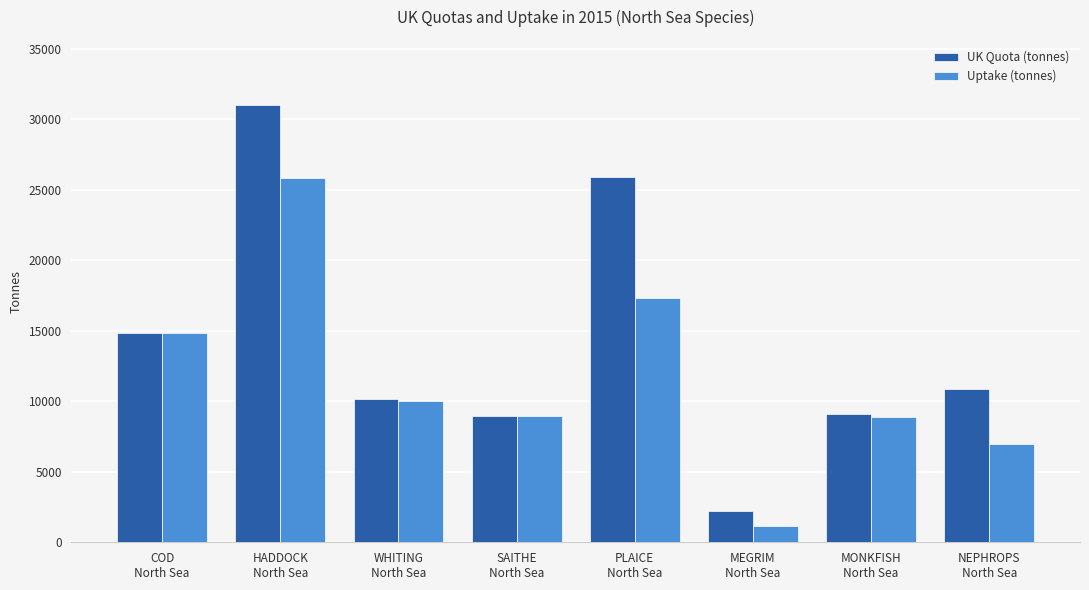

Rank the series by their average value, from highest to lowest.

UK Quota (tonnes), Uptake (tonnes)